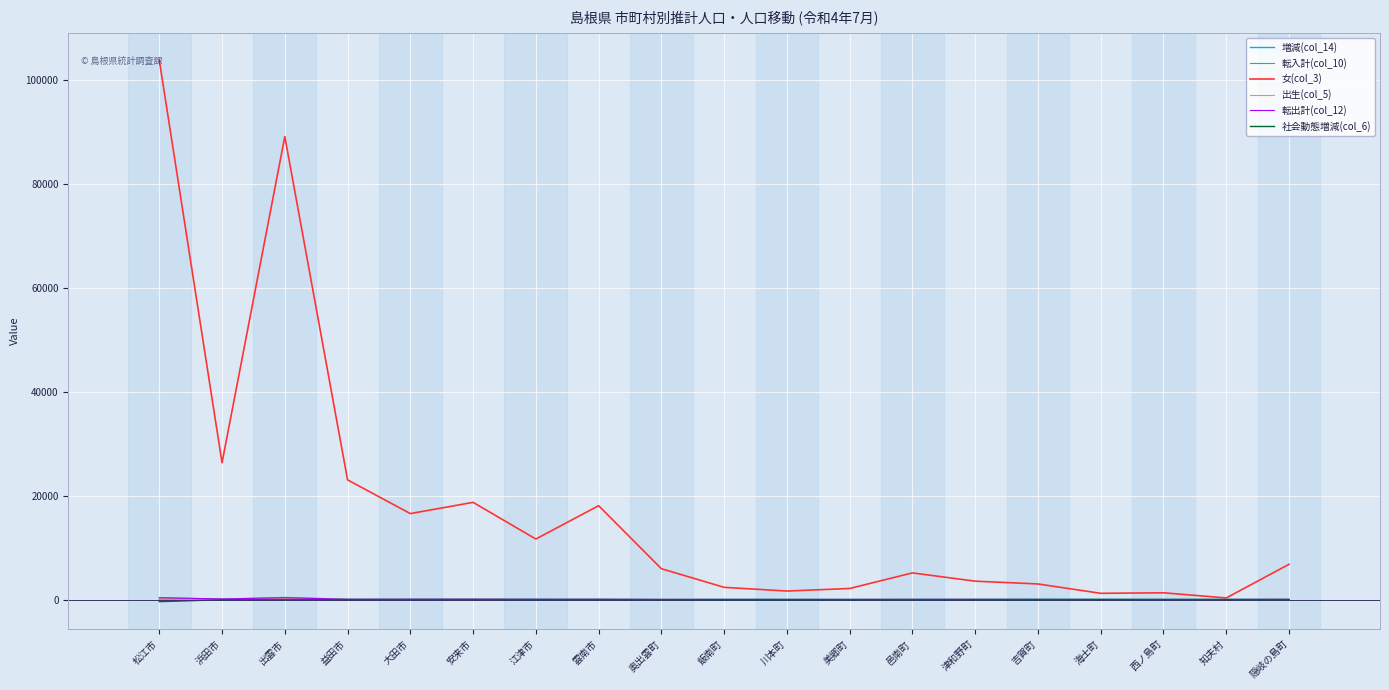

Which series has the largest total across all categories?

女(col_3)